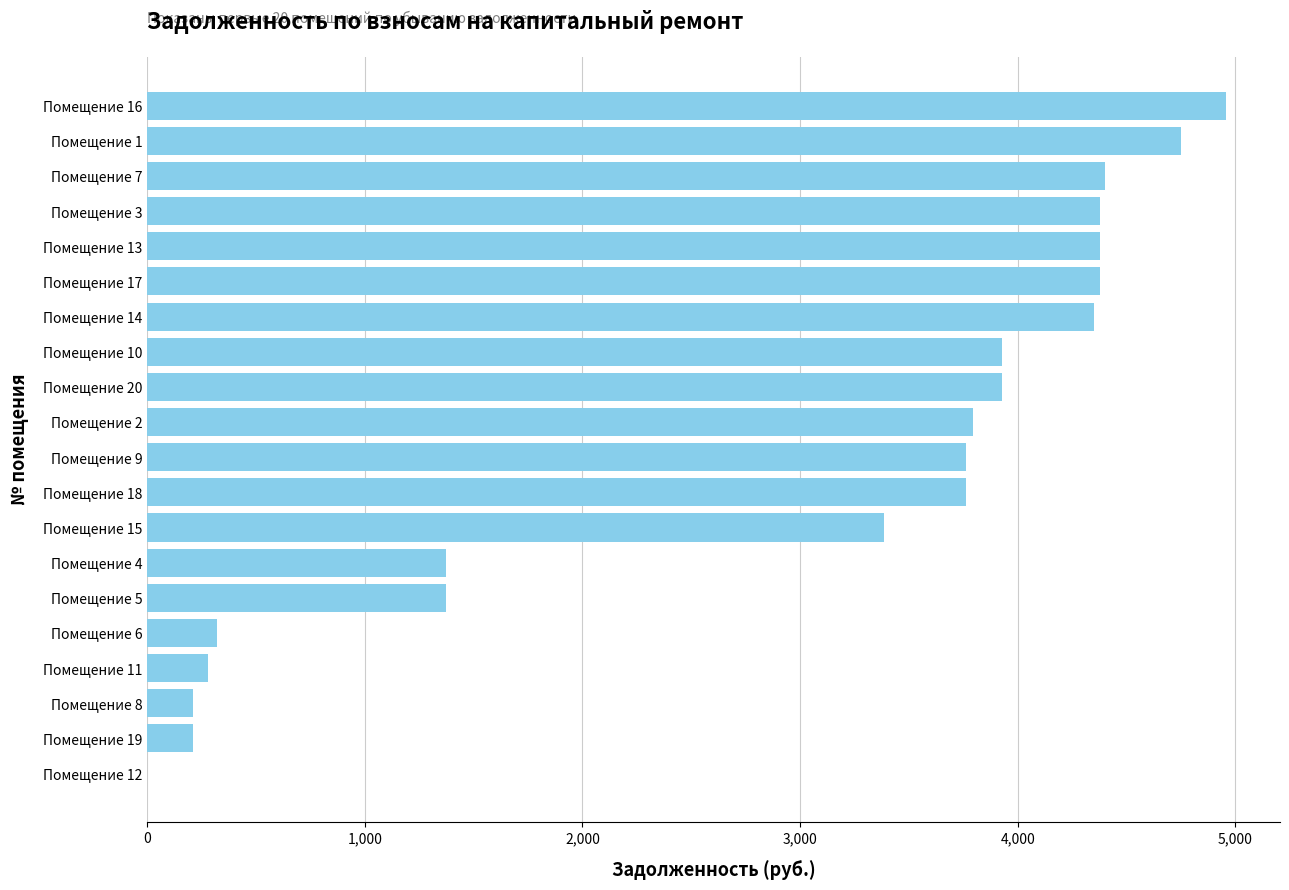

The value at Помещение 5 is 1371.4. True or false?

True